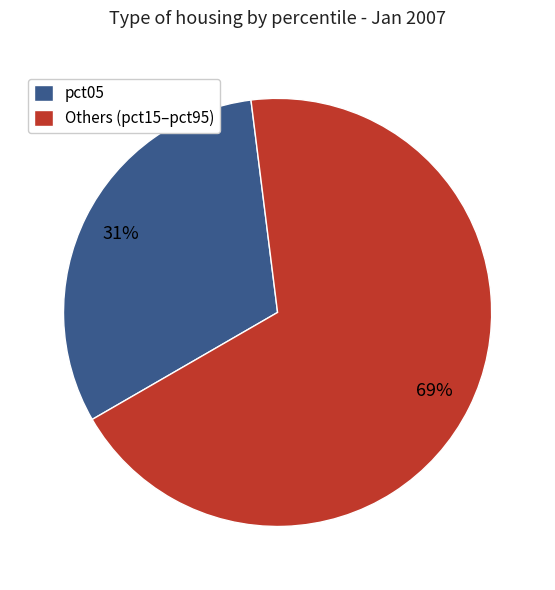

To the nearest percent, what is the average slice percentage?

50%